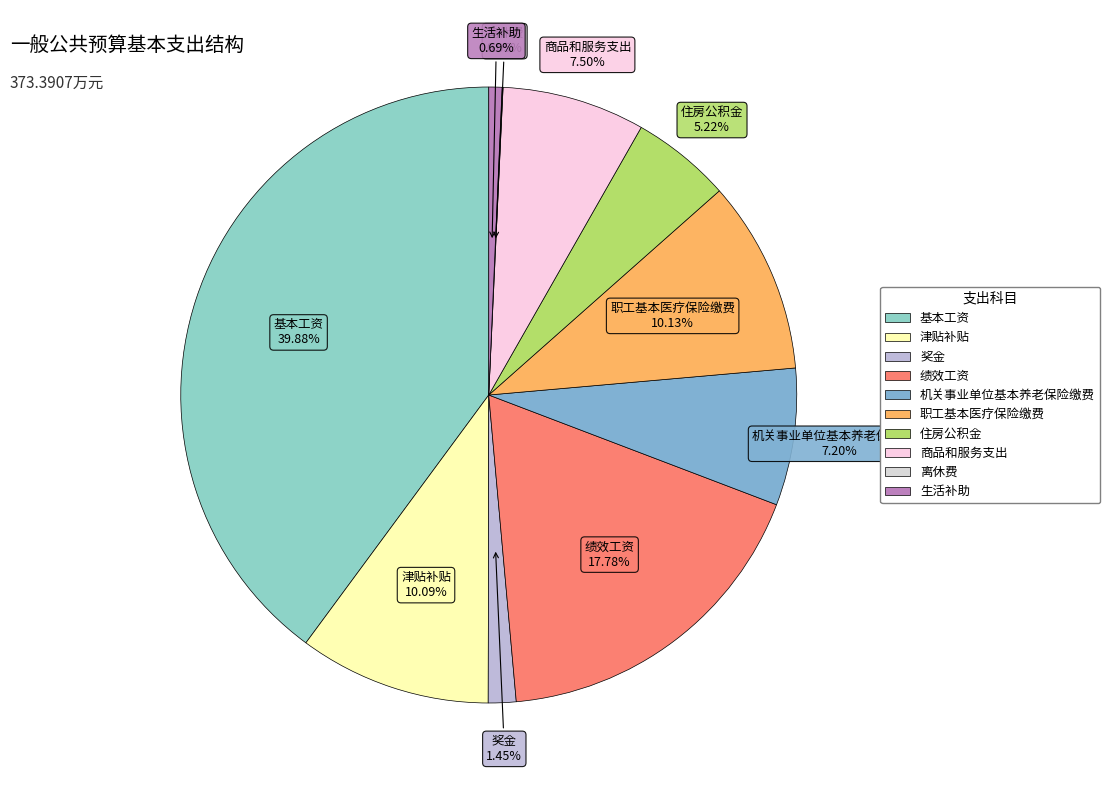

To the nearest percent, what is the difference between the largest and smallest slice percentages?

40%